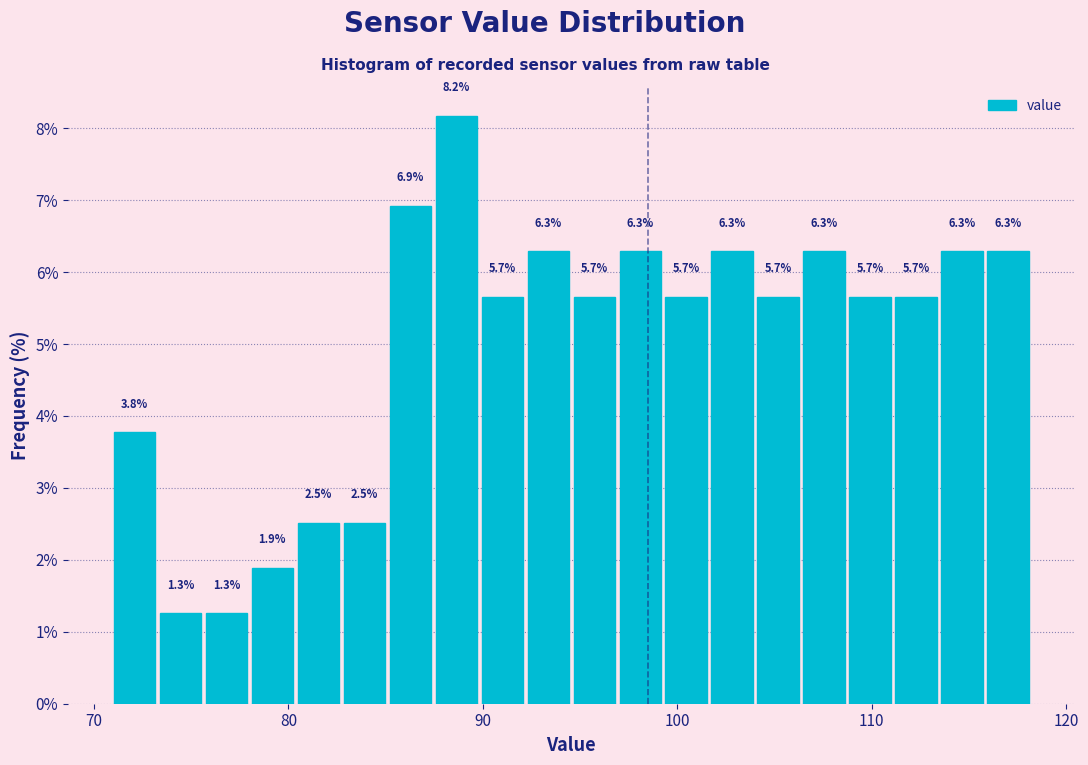

Around what value on the x-axis is the tallest bar? Give the approximate position of its centre, as read against the axis.

89